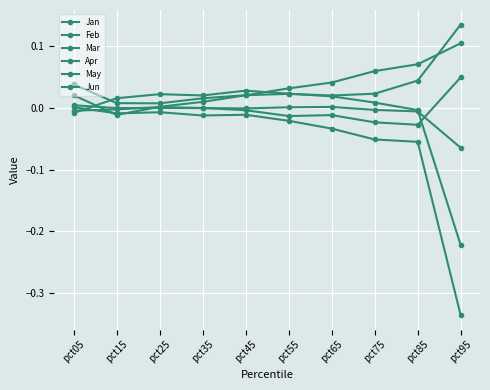

Where is the first local minimum for May?

pct35